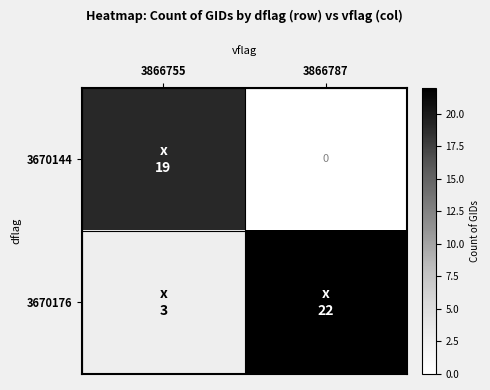

What is the difference between the highest and lowest values at 3866787?

22